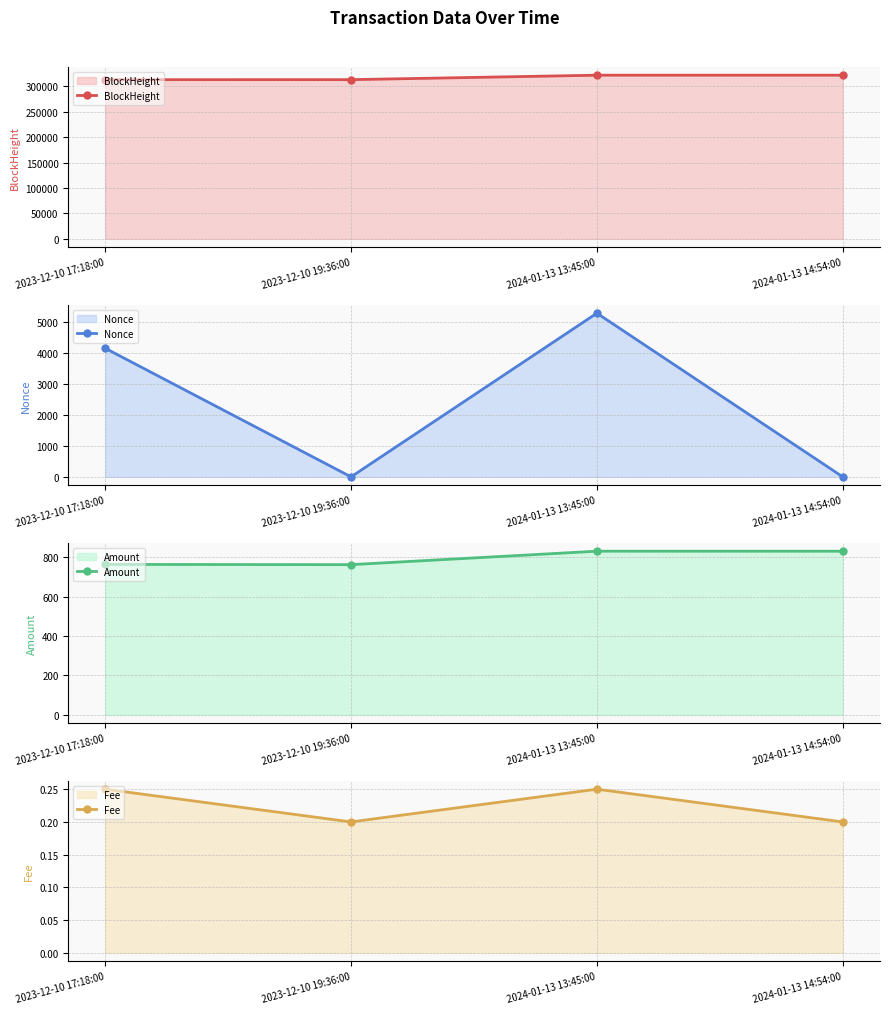

Where is BlockHeight nearest to the value 317084?

2023-12-10 19:36:00